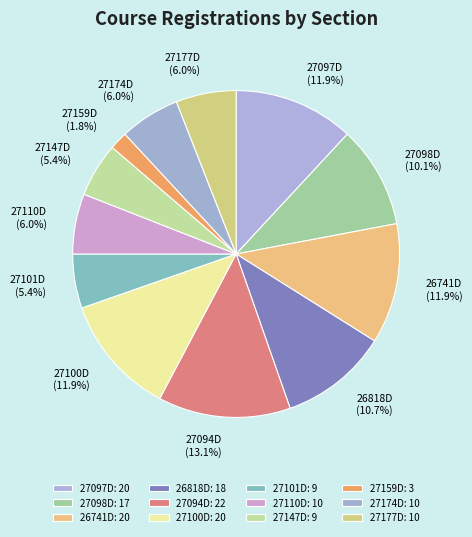

What is the smallest slice in the pie chart?

27159D